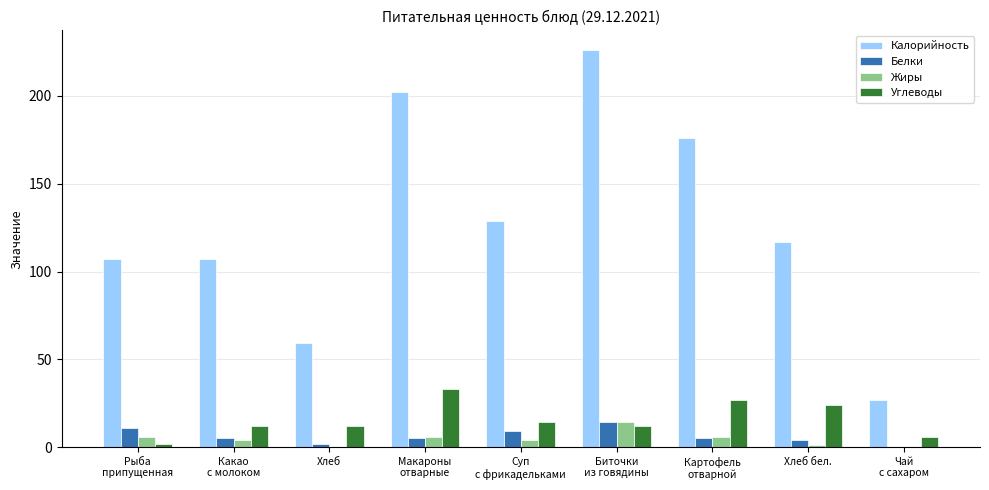

Which series has the largest range (max minus min)?

Калорийность